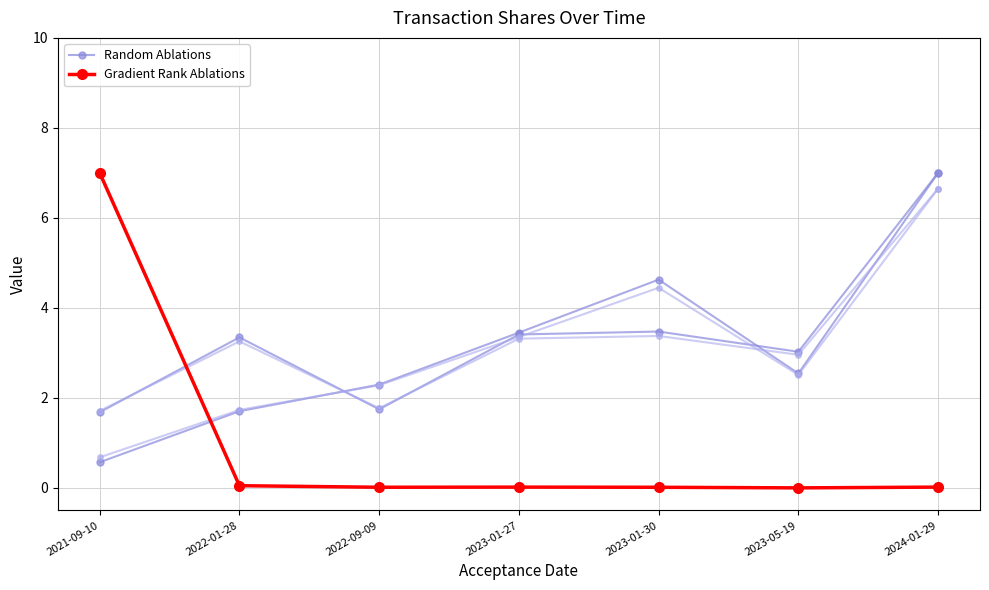

The Random Ablations series shows 4.8 at 2023-01-30. True or false?

False